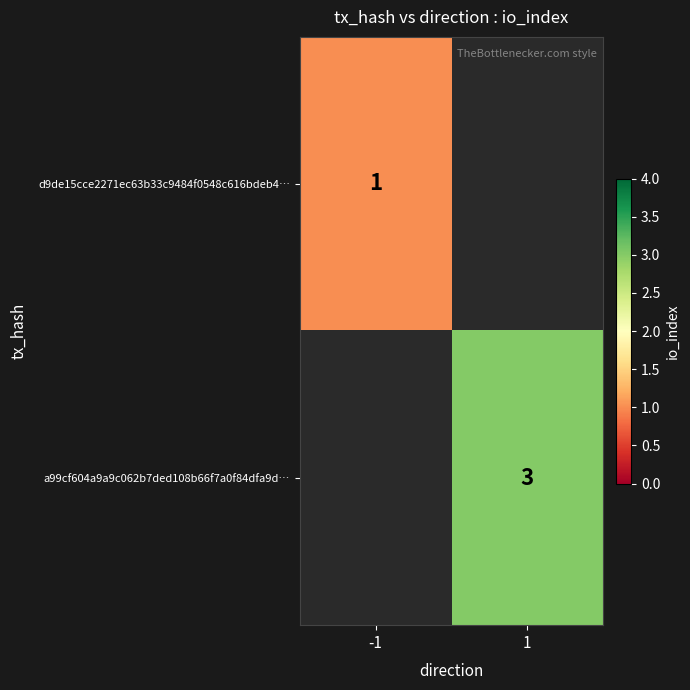

The value of d9de15cce2271ec63b33c9484f0548c616bdeb4… at -1 is 1. True or false?

True